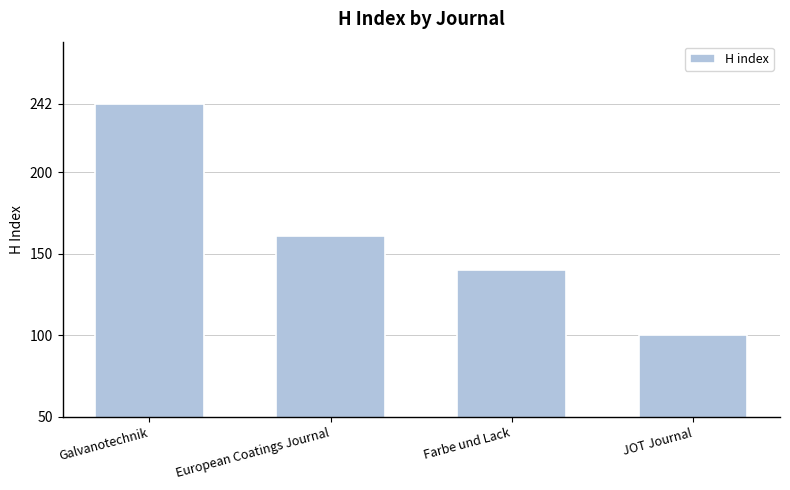

What is the sum of the values at European Coatings Journal and JOT Journal?

261